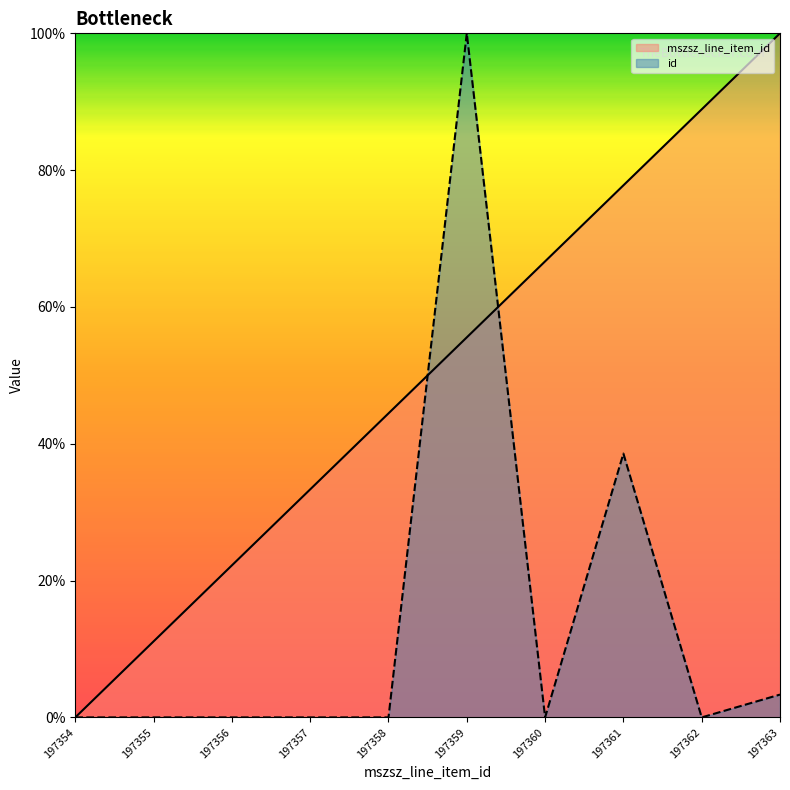

Which label corresponds to the smallest value in the chart?

197354